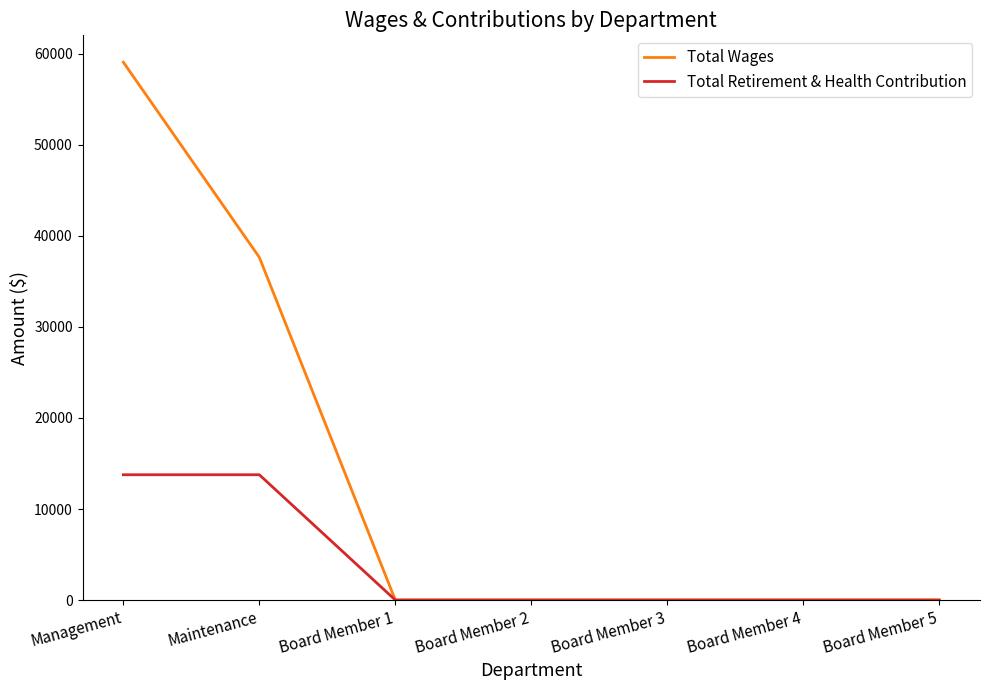

Reading left to right, list all the values displayed in this chart.

Total Wages: Management=59090	Maintenance=37656	Board Member 1=0	Board Member 2=0	Board Member 3=0	Board Member 4=0	Board Member 5=0
Total Retirement & Health Contribution: Management=13764	Maintenance=13764	Board Member 1=0	Board Member 2=0	Board Member 3=0	Board Member 4=0	Board Member 5=0